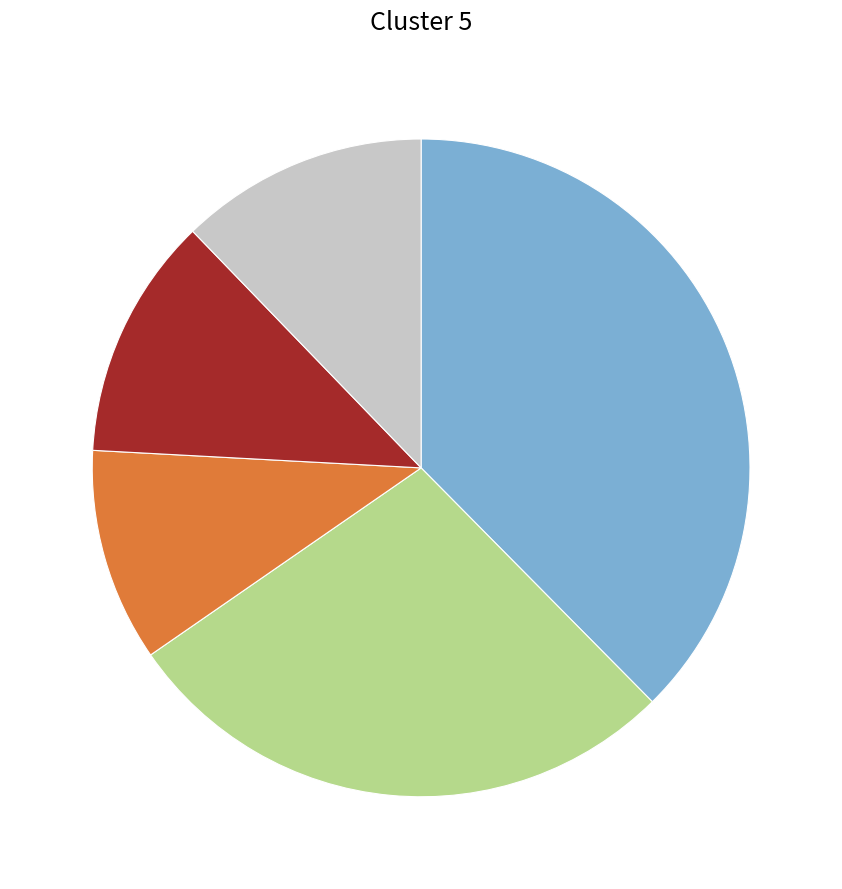

Is there a majority slice in this chart?

No